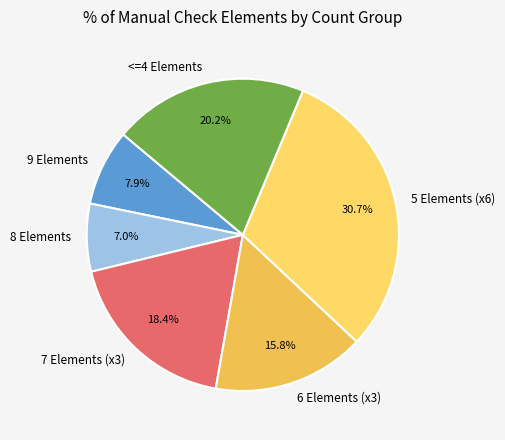

How many slices are in this pie chart?

6